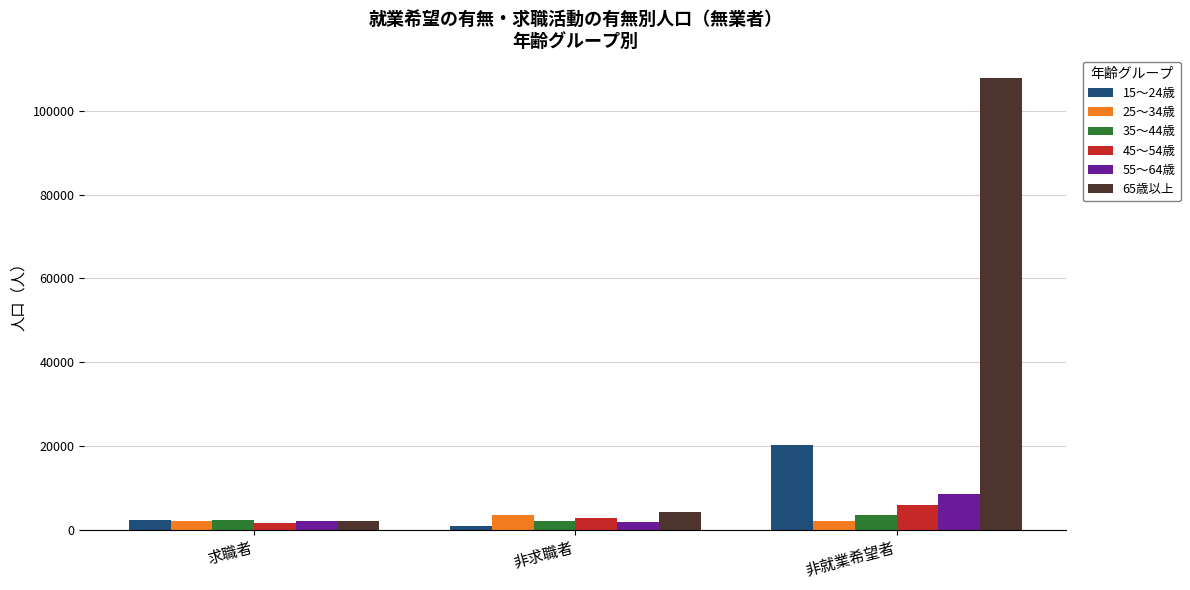

The 55～64歳 series shows 2659 at 非就業希望者. True or false?

False